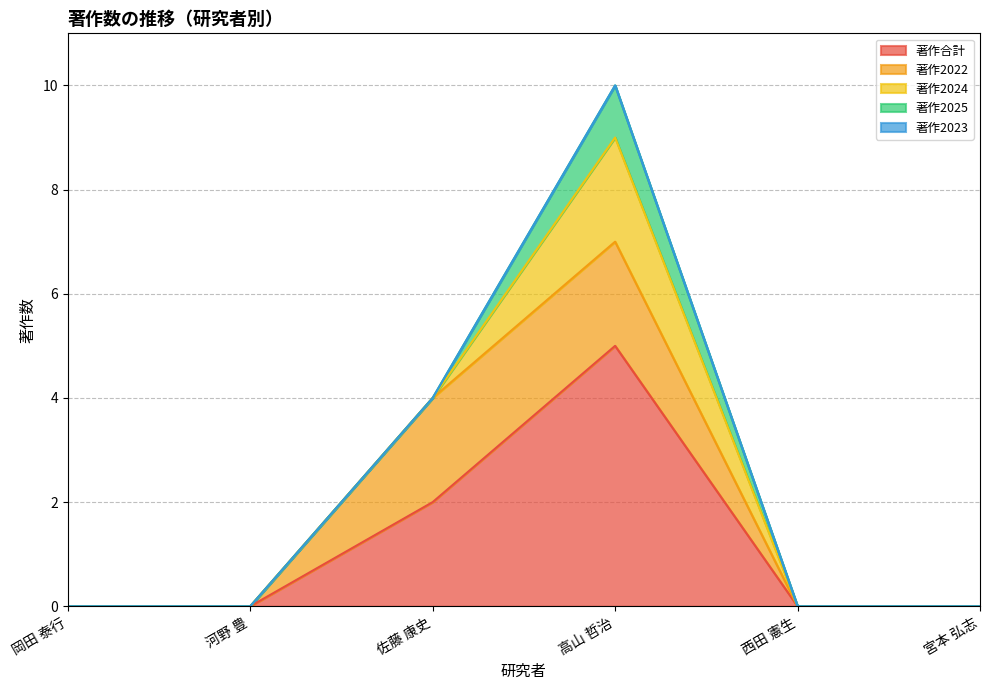

Reading left to right, list all the values displayed in this chart.

著作合計: 岡田 泰行=0	河野 豊=0	佐藤 康史=2	高山 哲治=5	西田 憲生=0	宮本 弘志=0
著作2022: 岡田 泰行=0	河野 豊=0	佐藤 康史=2	高山 哲治=2	西田 憲生=0	宮本 弘志=0
著作2024: 岡田 泰行=0	河野 豊=0	佐藤 康史=0	高山 哲治=2	西田 憲生=0	宮本 弘志=0
著作2025: 岡田 泰行=0	河野 豊=0	佐藤 康史=0	高山 哲治=1	西田 憲生=0	宮本 弘志=0
著作2023: 岡田 泰行=0	河野 豊=0	佐藤 康史=0	高山 哲治=0	西田 憲生=0	宮本 弘志=0